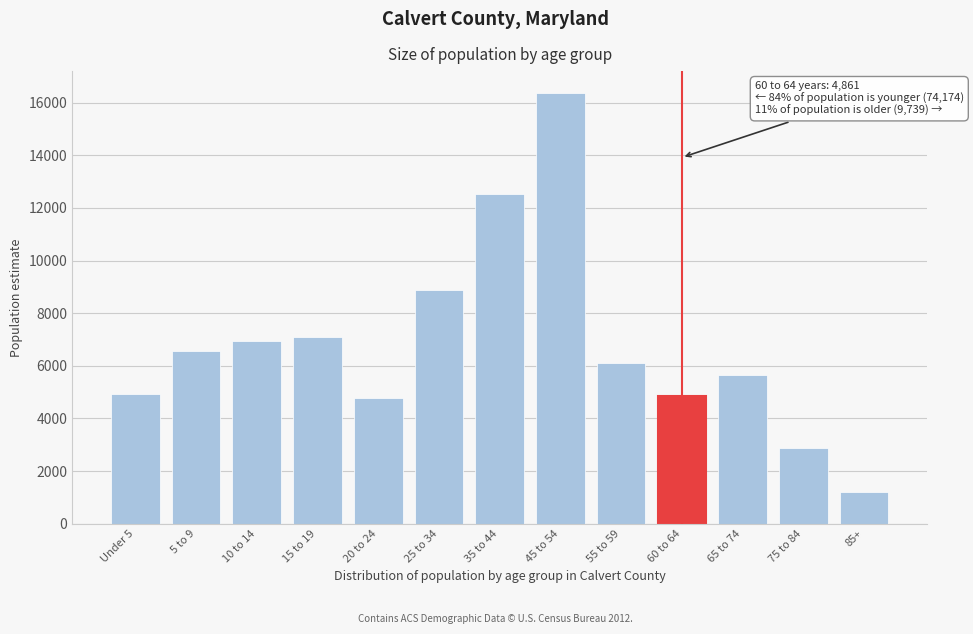

What is the value of the 3rd bar from the left?

6954